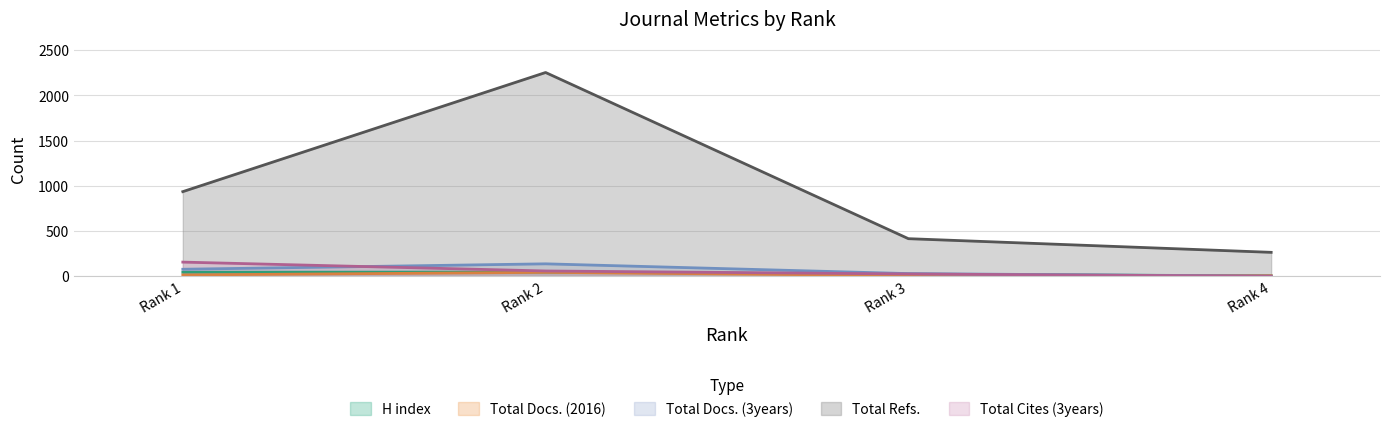

What is the average value of the Total Docs. (3years) series?

61